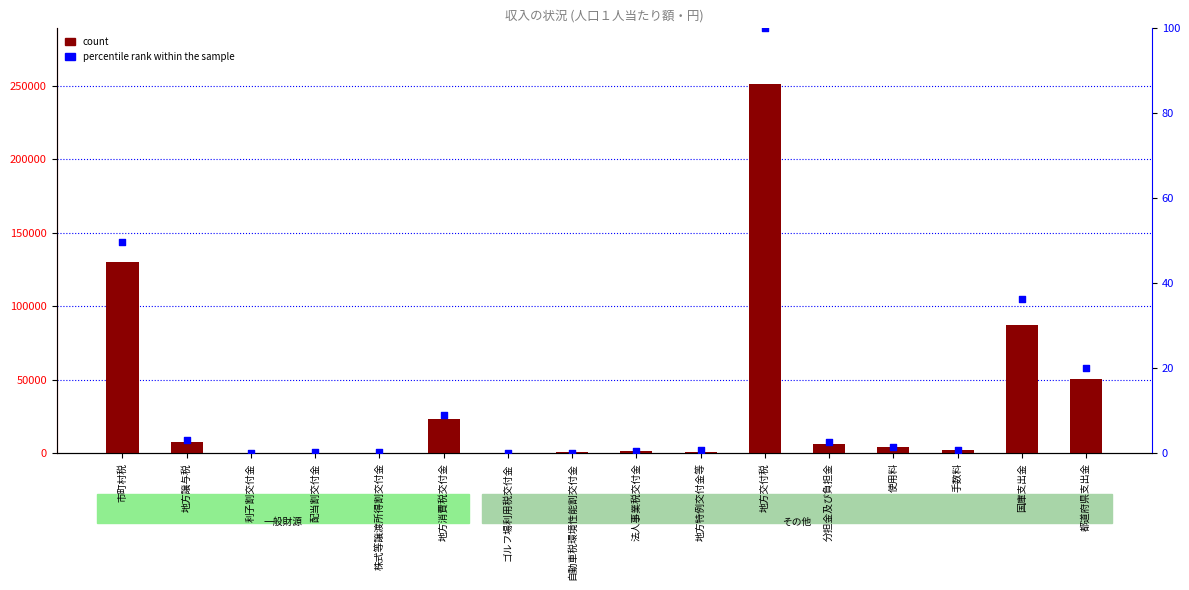

Which series contains the highest Y value?

count